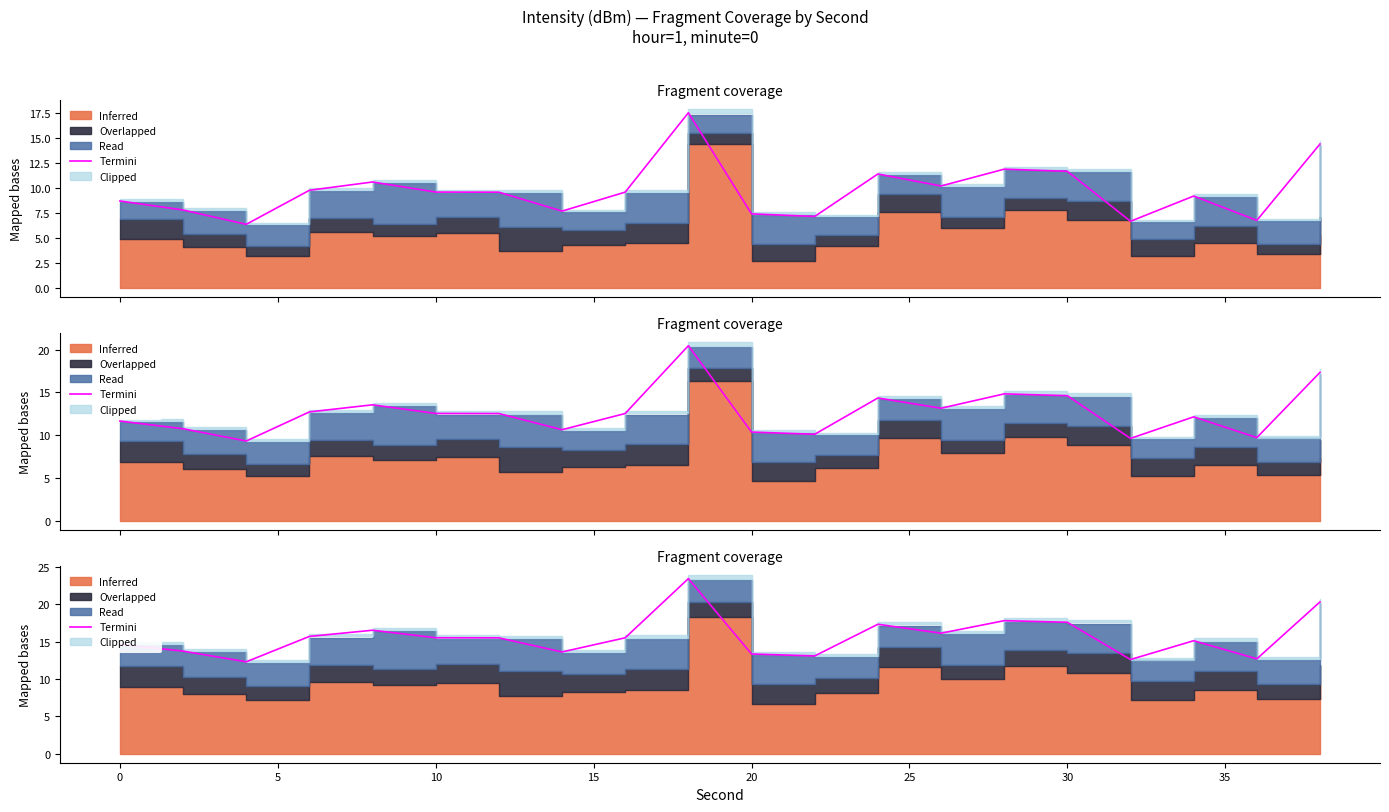

Reading left to right, extract all data points from this chart.

14.6	13.7	12.3	15.7	16.5	15.5	15.5	13.6	15.5	23.4	13.3	13.1	17.3	16.1	17.8	17.6	12.6	15.1	12.7	20.3